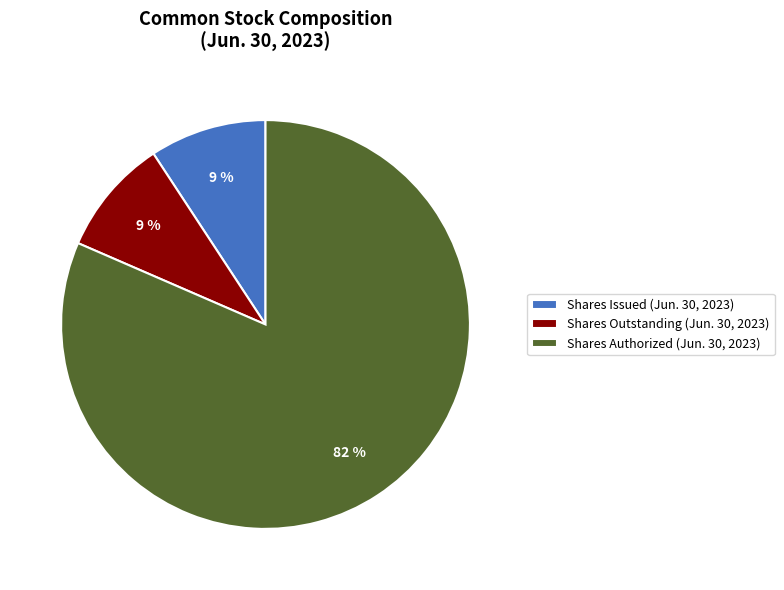

Which slice is the largest?

Shares Authorized (Jun. 30, 2023)